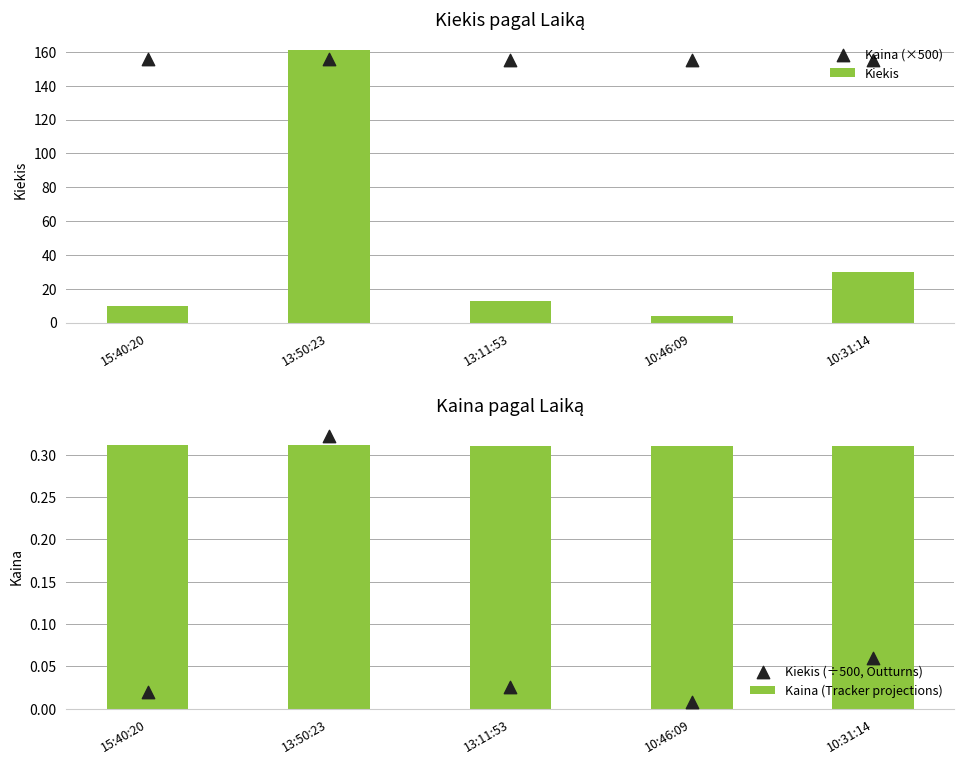

Which series has the widest spread of Y values?

Kiekis